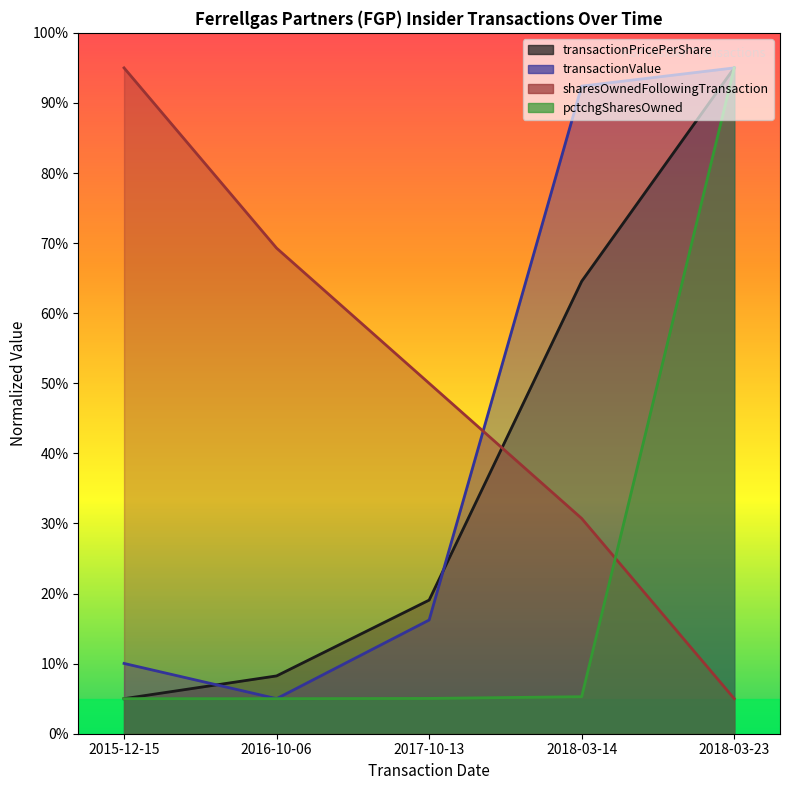

Reading left to right, what are all the values shown in this chart?

transactionPricePerShare: 5.0	8.2	19.1	64.6	95.0
transactionValue: 10.0	5.0	16.2	92.4	95.0
sharesOwnedFollowingTransaction: 95.0	69.3	50.0	30.7	5.0
pctchgSharesOwned: 5.0	5.0	5.0	5.3	95.0